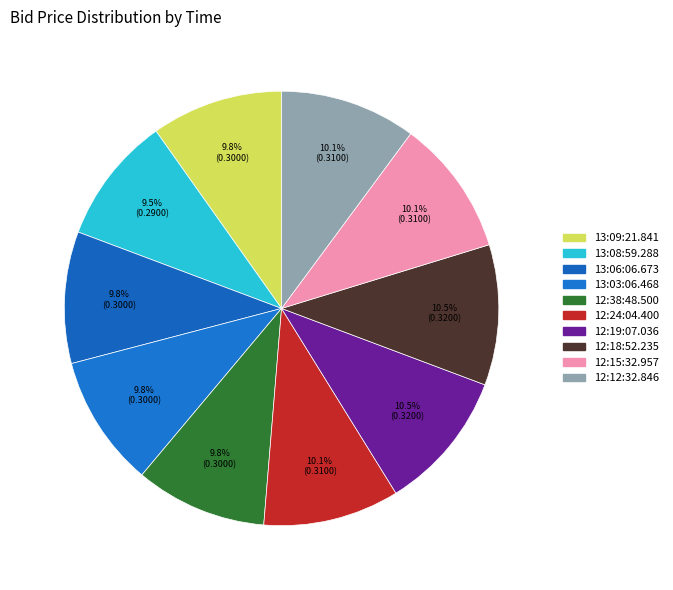

Is the sum of 12:24:04.400 and 12:19:07.036 greater than half?

No